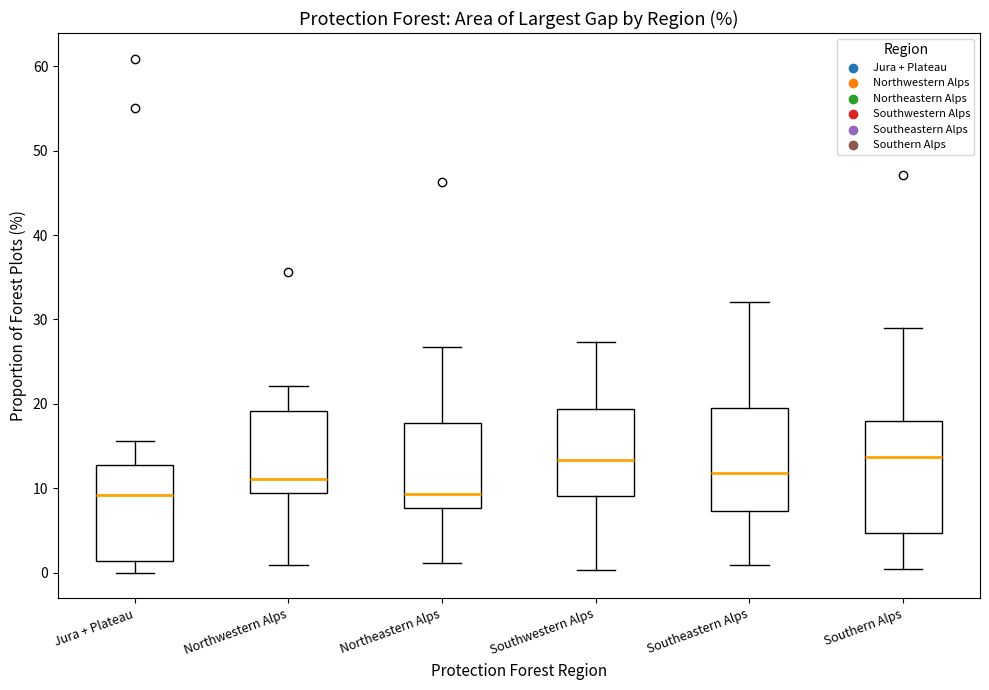

Which box is the tallest, from its lower edge to its upper edge?

Southern Alps